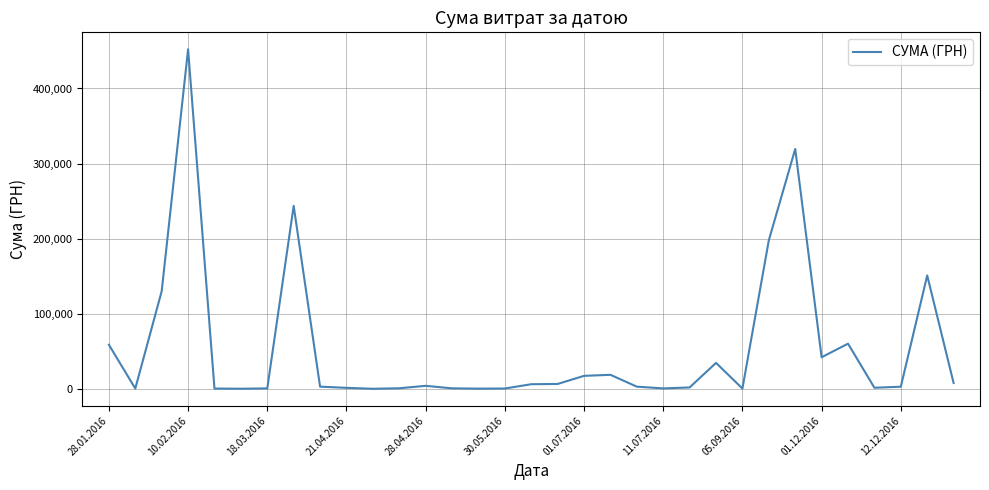

What is the maximum value shown in the chart?

452100.0